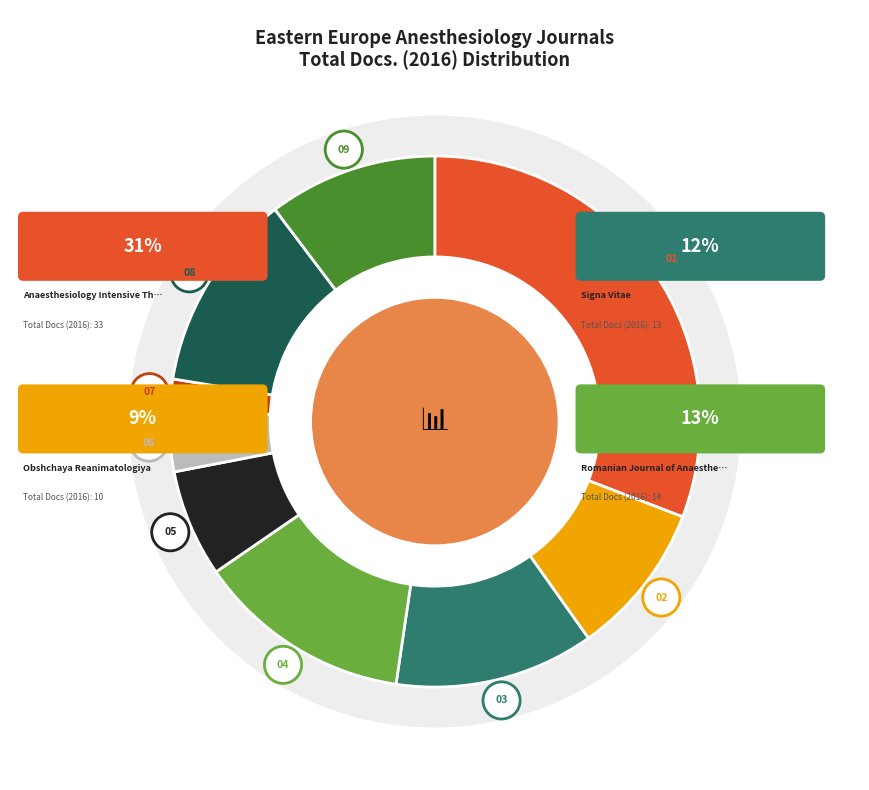

The Intervencni a Akutni Kardiologie slice represents 1% of the pie. True or false?

False